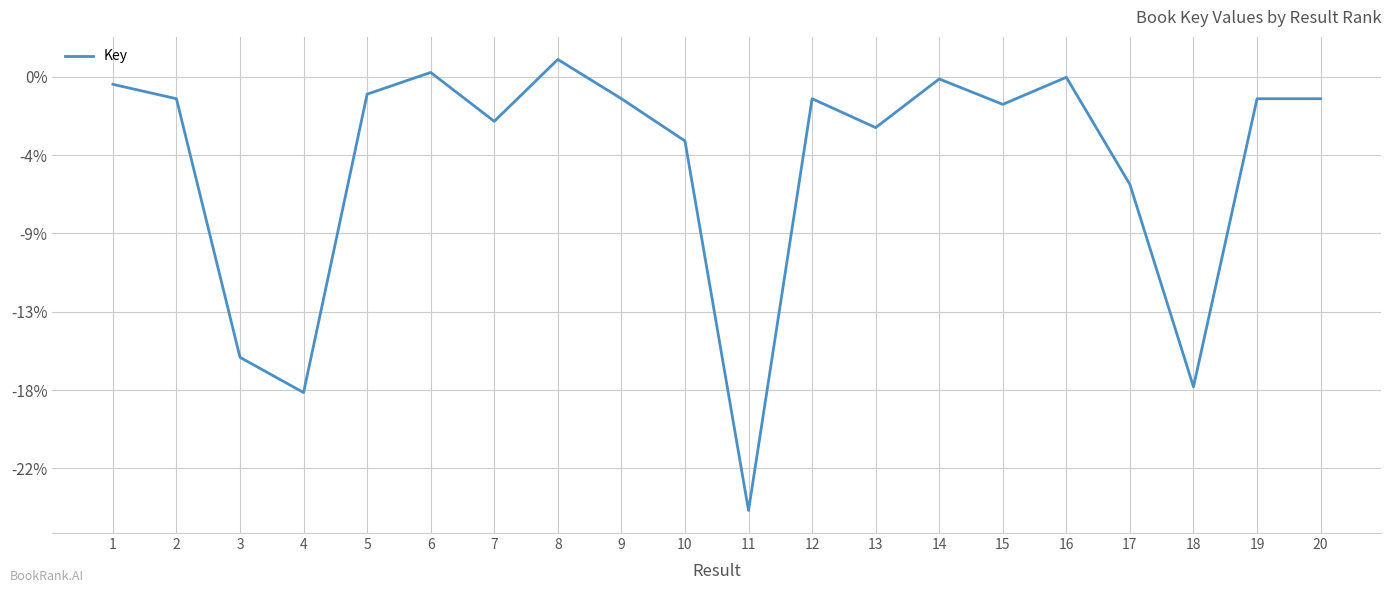

Is it true that the value at 19 is 217216089?

True